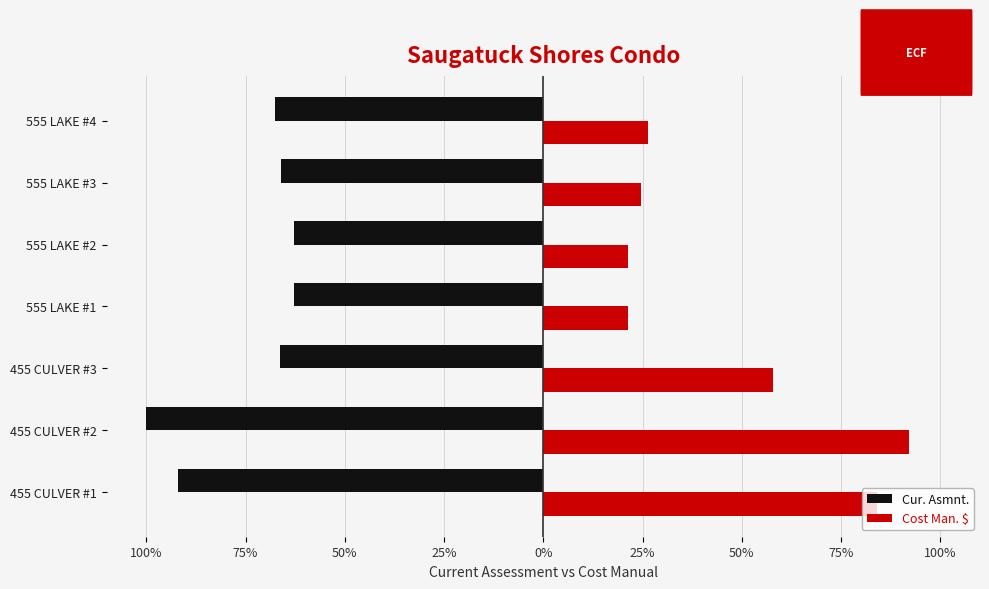

What are all the series names shown in the legend?

Cur. Asmnt., Cost Man. $